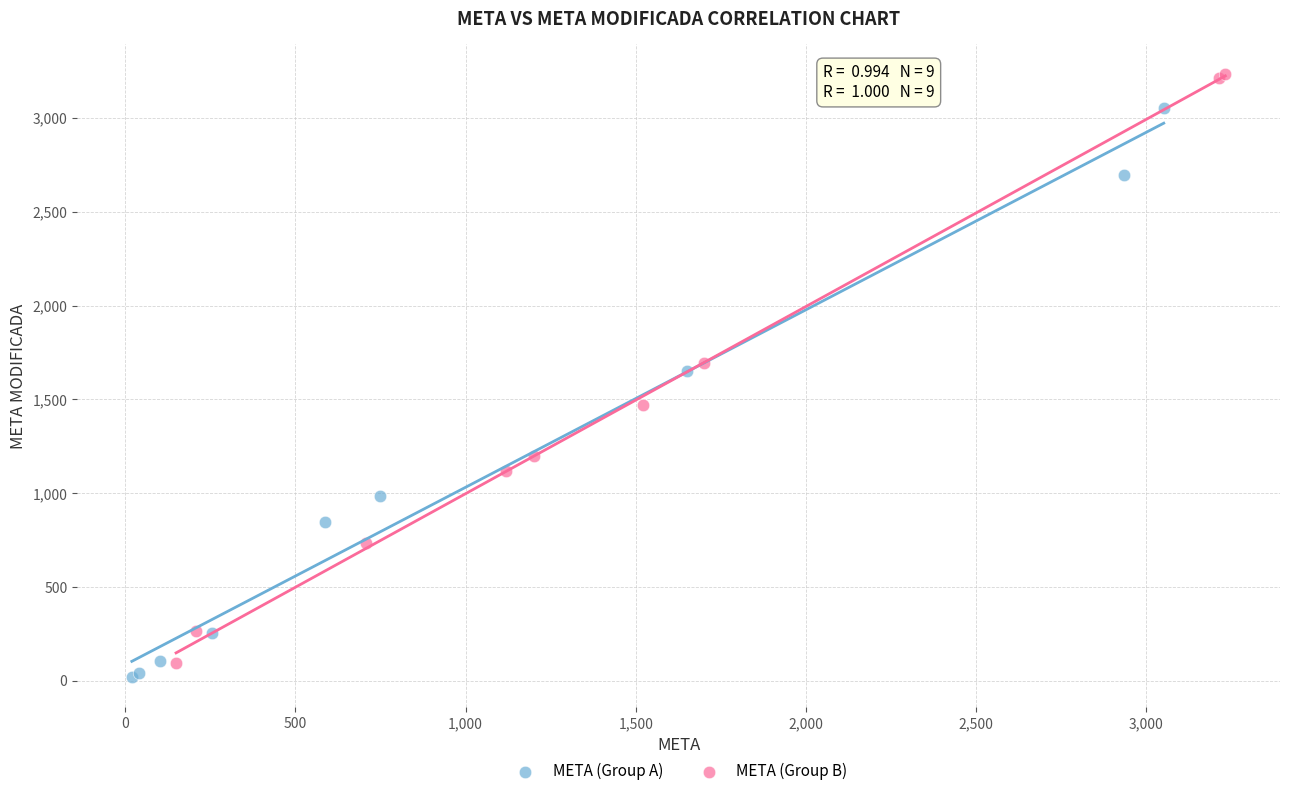

Which series reaches the maximum Y coordinate?

META (Group B)